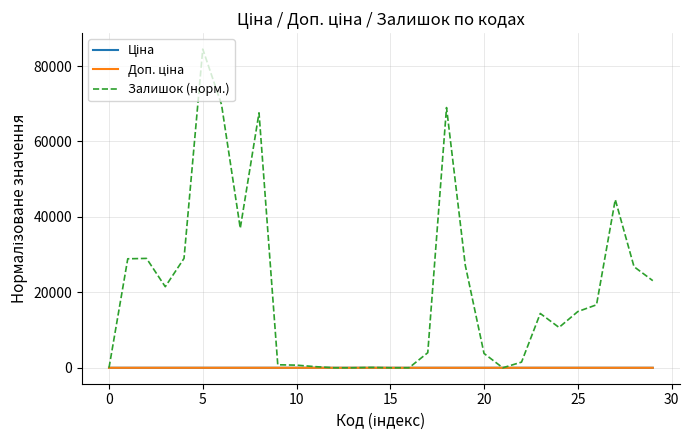

Which series has the largest total across all categories?

Залишок (норм.)